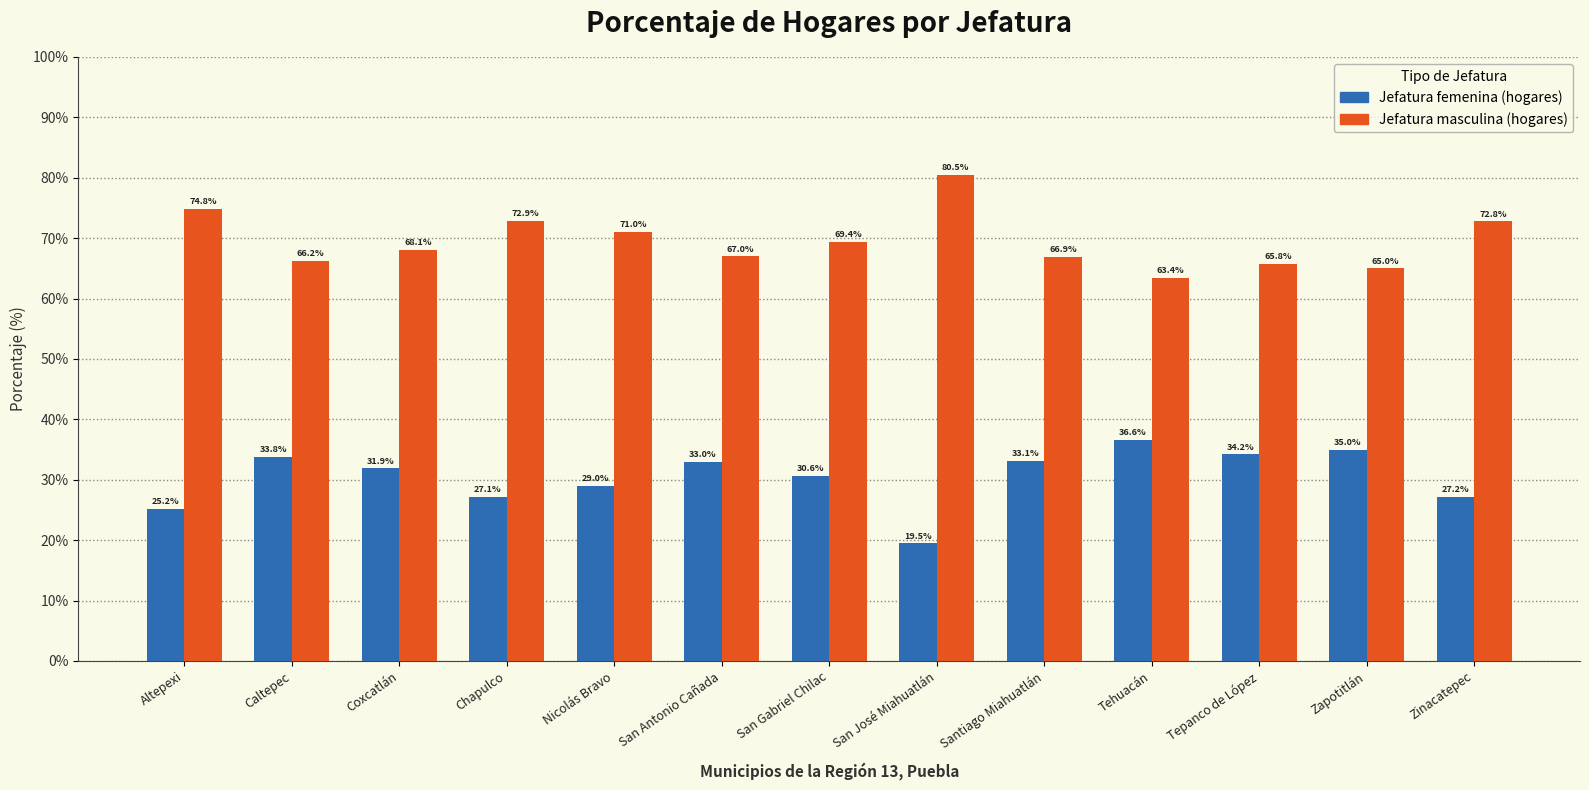

Which label corresponds to the largest value in the chart?

San José Miahuatlán